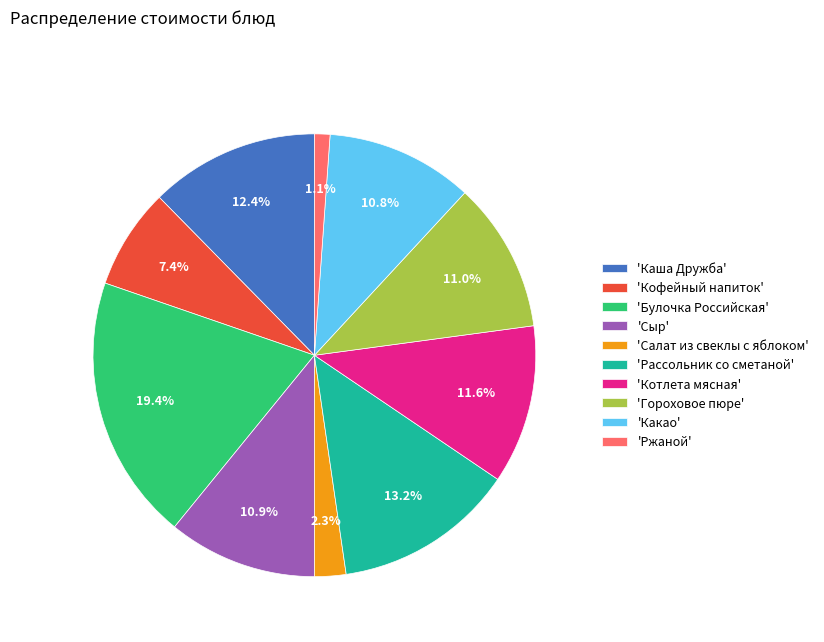

To the nearest percent, what is the difference between the largest and smallest slice percentages?

18%